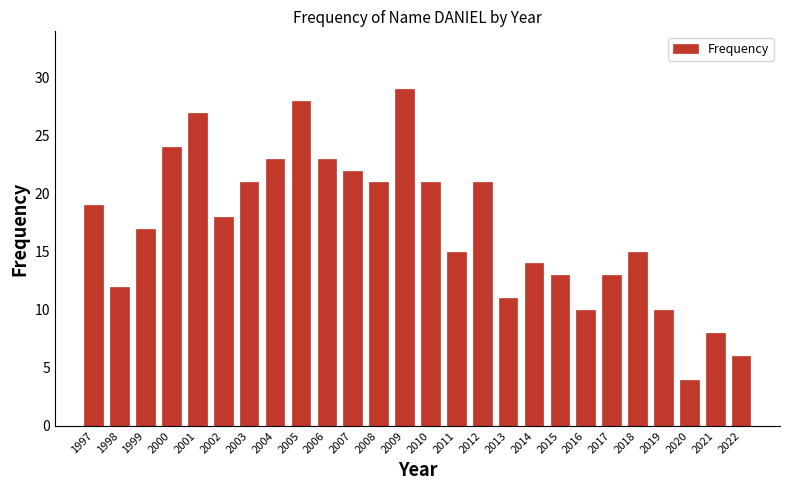

Reading left to right, what are all the values shown in this chart?

1997=19	1998=12	1999=17	2000=24	2001=27	2002=18	2003=21	2004=23	2005=28	2006=23	2007=22	2008=21	2009=29	2010=21	2011=15	2012=21	2013=11	2014=14	2015=13	2016=10	2017=13	2018=15	2019=10	2020=4	2021=8	2022=6